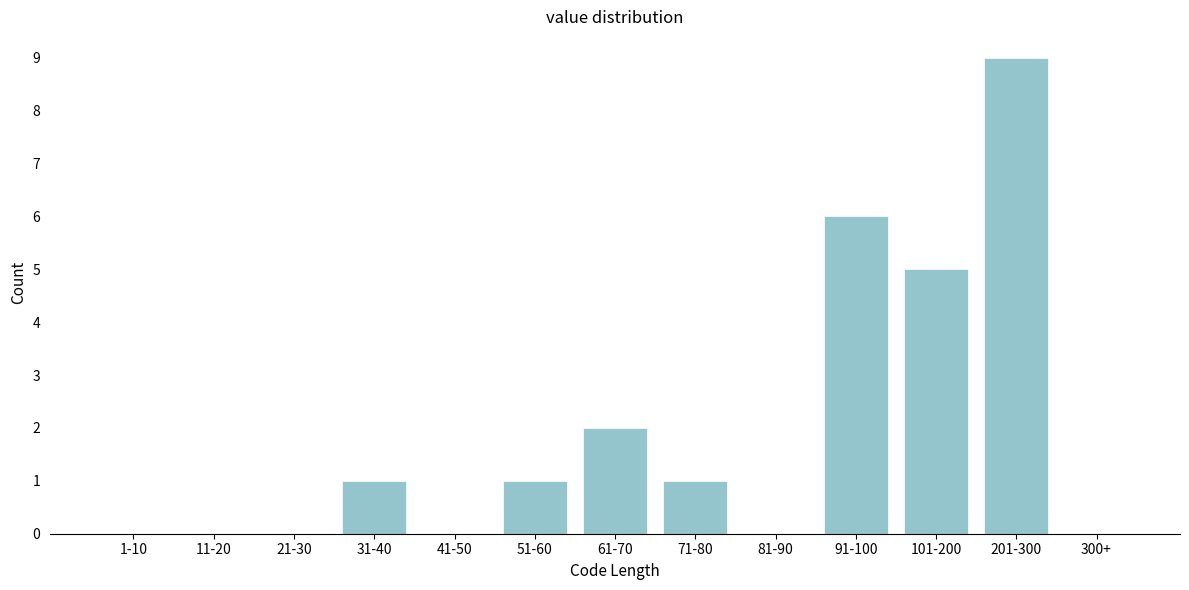

Reading left to right, extract all data points from this chart.

1-10=0	11-20=0	21-30=0	31-40=1	41-50=0	51-60=1	61-70=2	71-80=1	81-90=0	91-100=6	101-200=5	201-300=9	300+=0